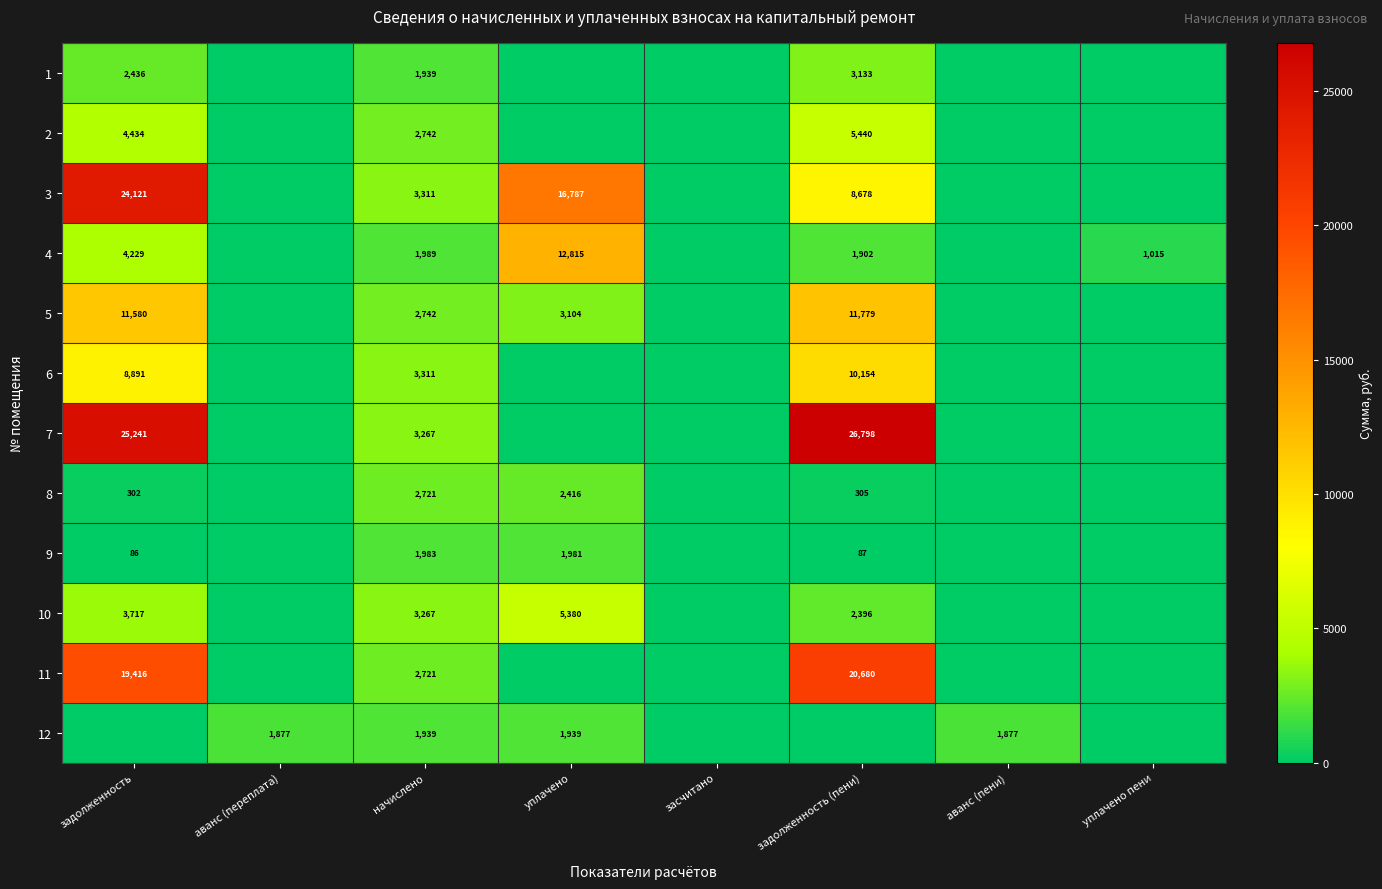

At which category is the sum across all series the highest?

задолженность